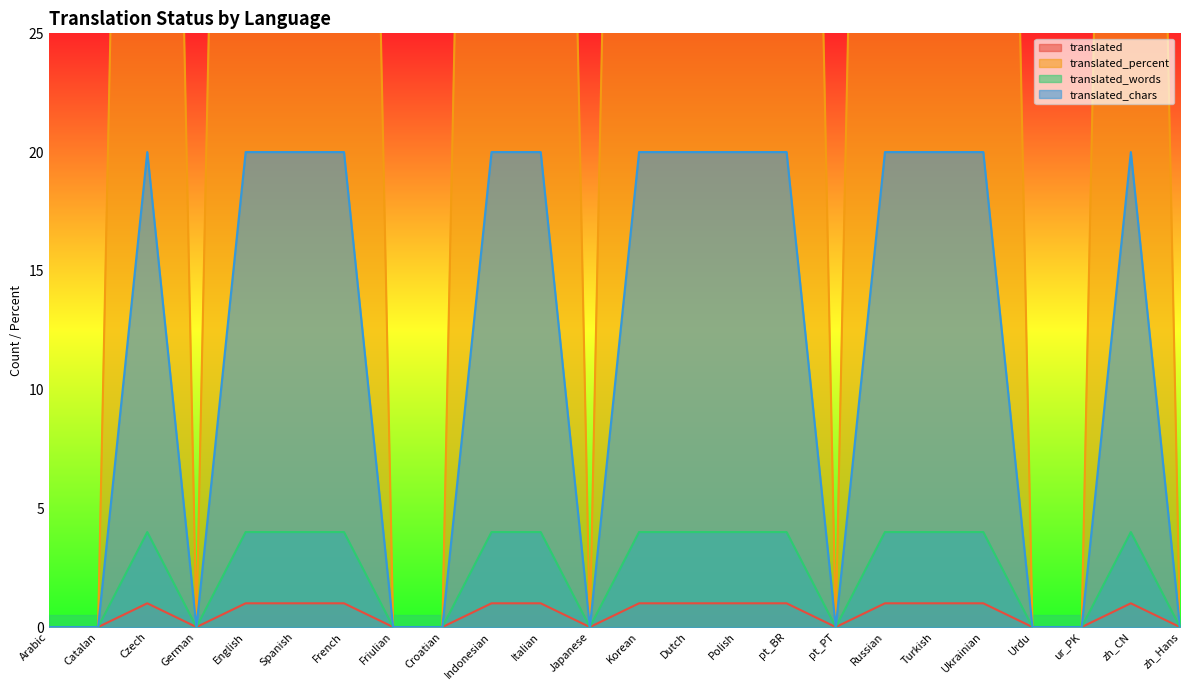

What is the total value across all series at Polish?

125